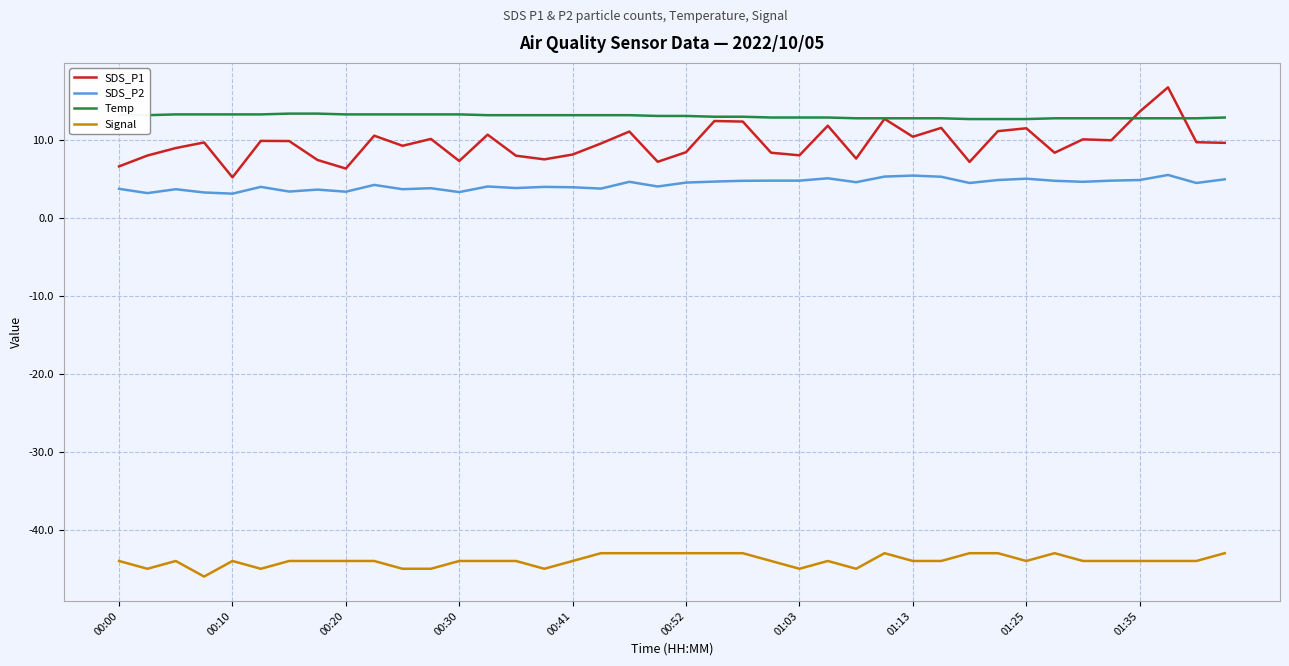

What is the highest value of the SDS_P2 series?

5.5